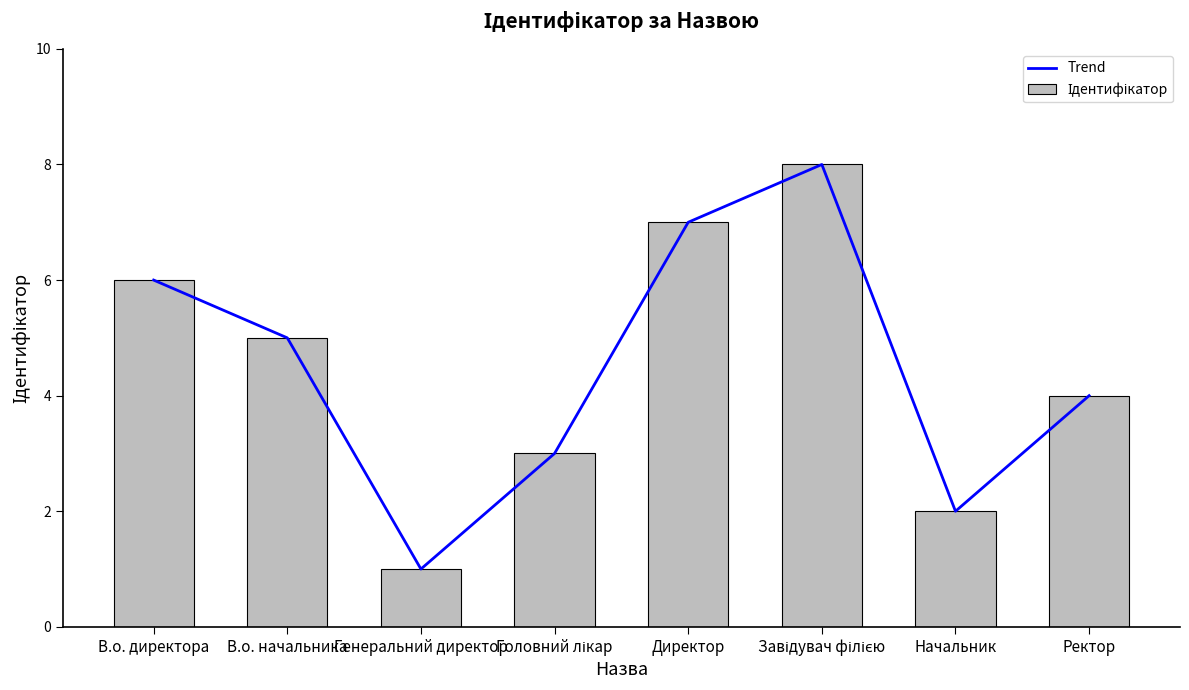

What is the value of the Ідентифікатор bar at the 3rd from the left?

1